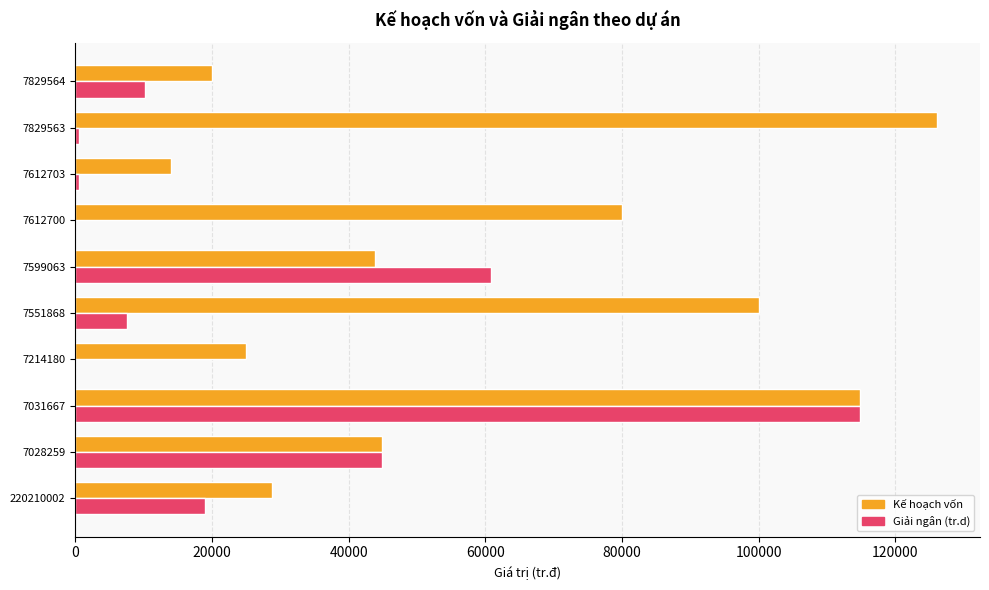

Between 7214180 and 7551868, which series saw the biggest shift?

Kế hoạch vốn